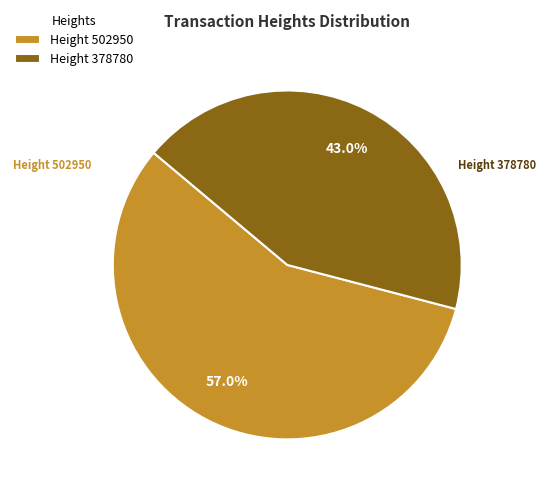

Rank the categories by value from highest to lowest.

Height 502950, Height 378780